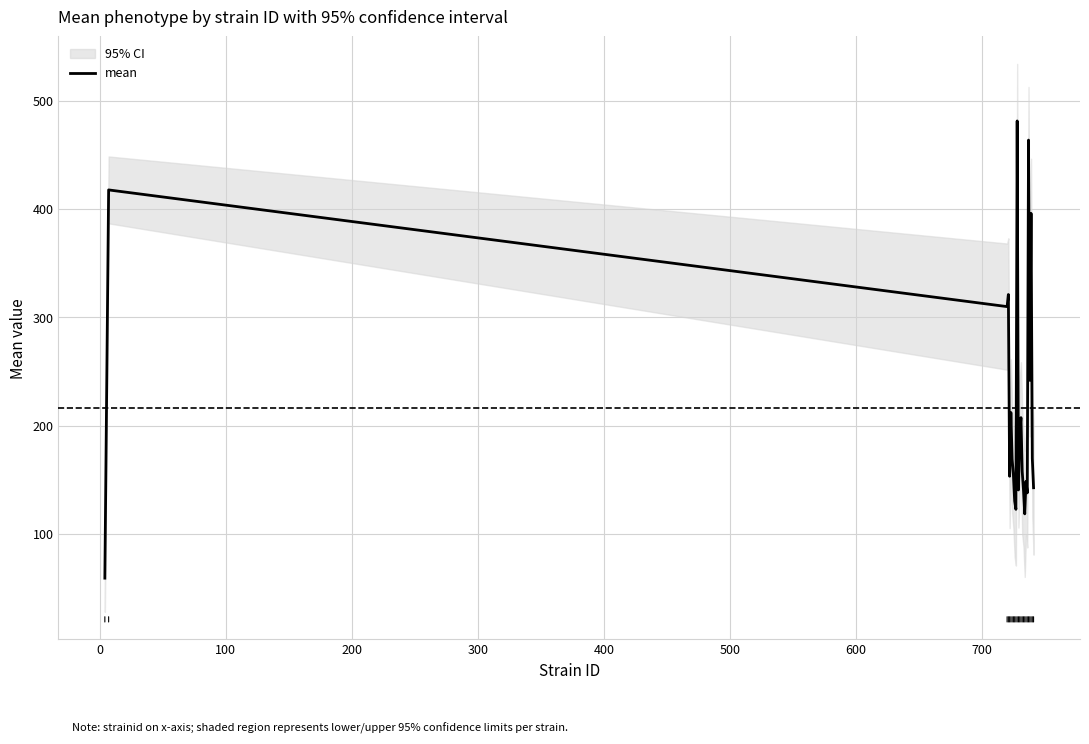

What is the minimum value for mean?

59.0